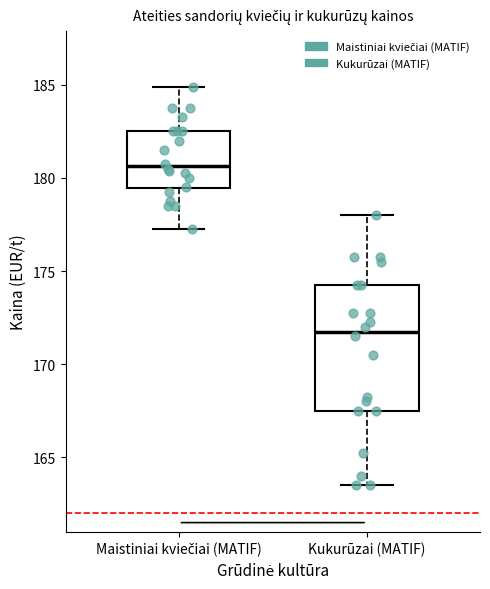

Reading left to right, read every box against the y-axis: the position of its median line, the range the box covers, and the ends of its whiskers. The values are not printed on the chart, so give them approximately, as read against the axis.

Maistiniai kviečiai (MATIF): median 180.5, box 179.5 to 182.5, whiskers 177.5 to 185.0
Kukurūzai (MATIF): median 172.0, box 167.5 to 174.5, whiskers 163.5 to 178.0